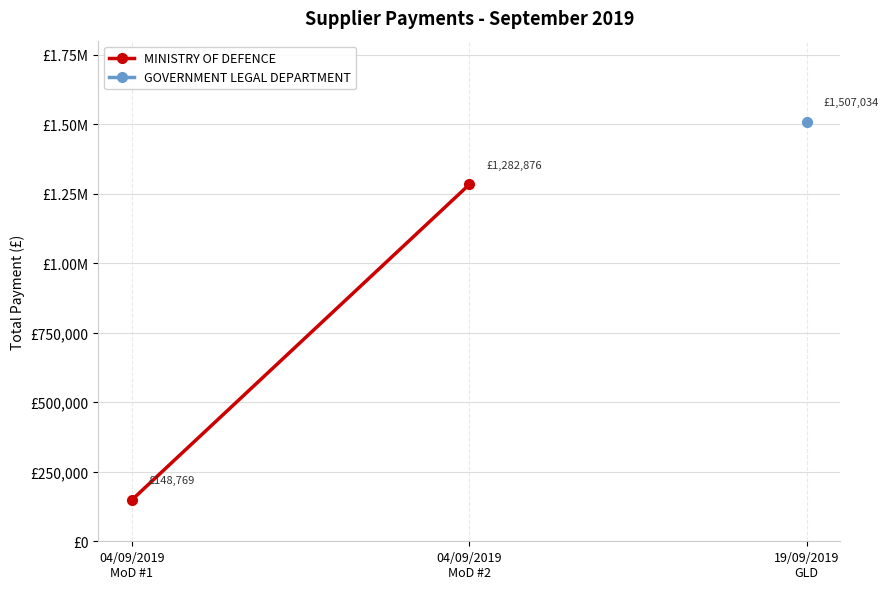

What is the average value?

715822.4